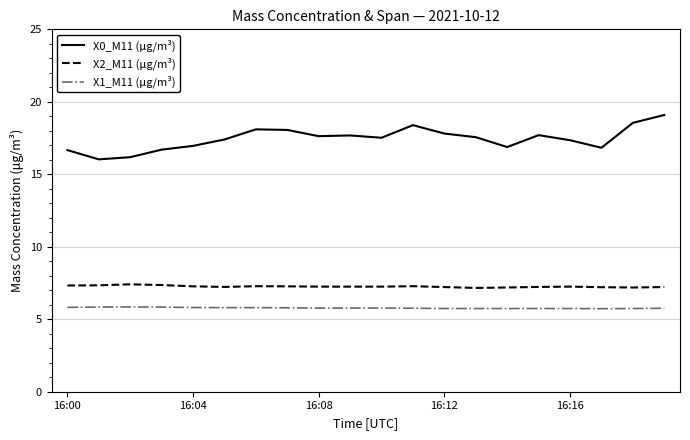

Which series has the widest spread of values?

X0_M11 (μg/m³)